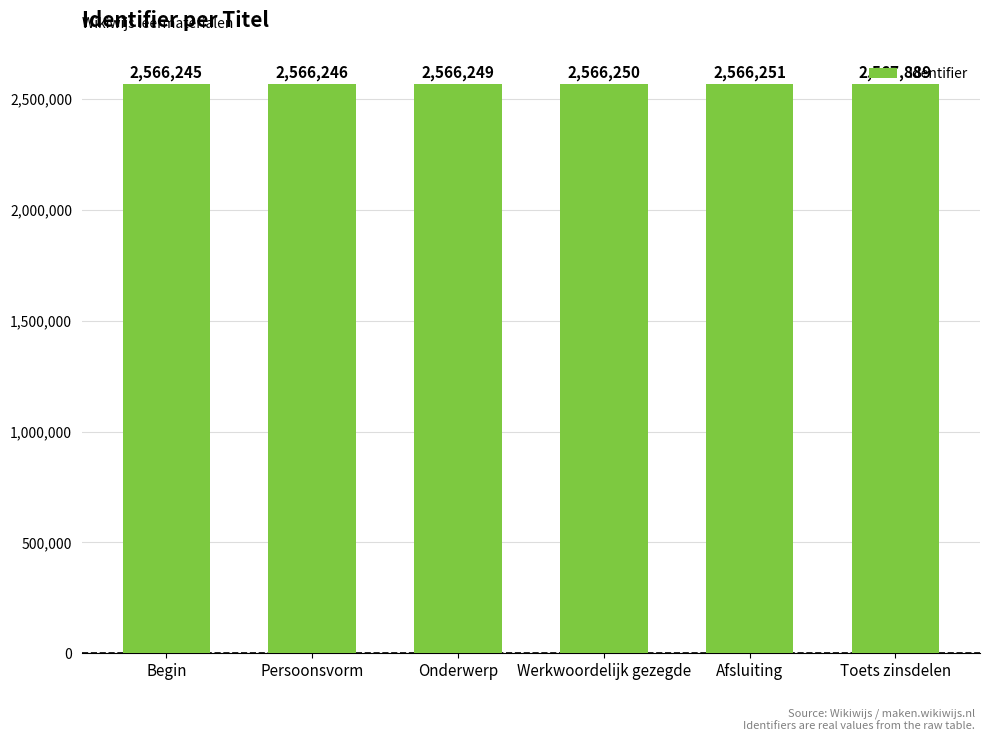

List the labels in order of value, smallest first.

Begin, Persoonsvorm, Onderwerp, Werkwoordelijk gezegde, Afsluiting, Toets zinsdelen